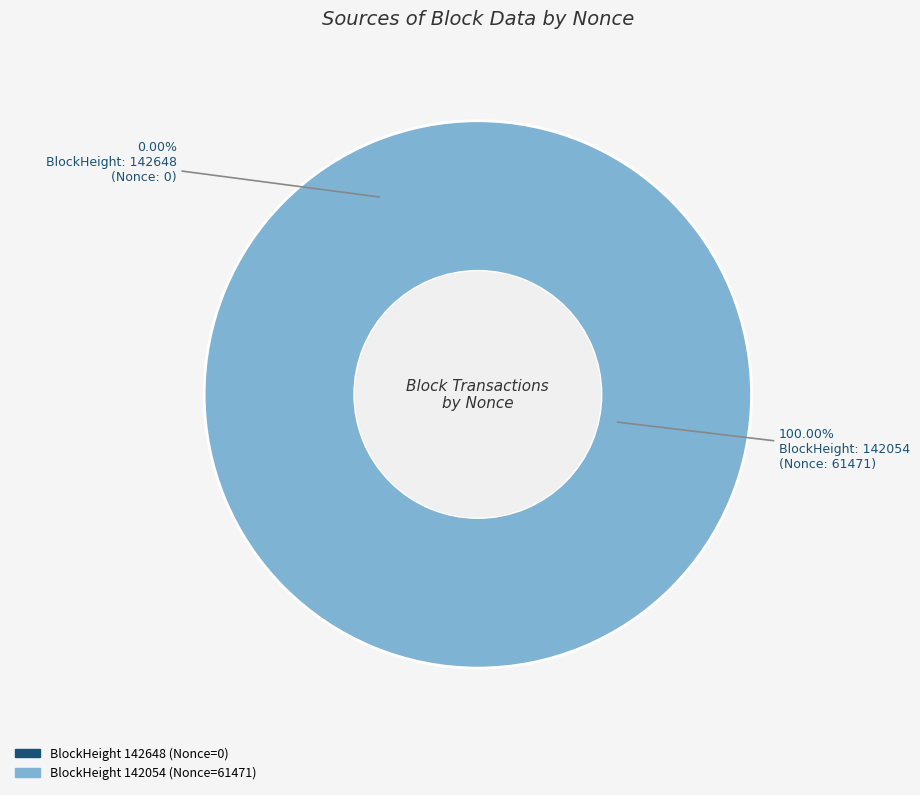

Which slice is the largest?

142054